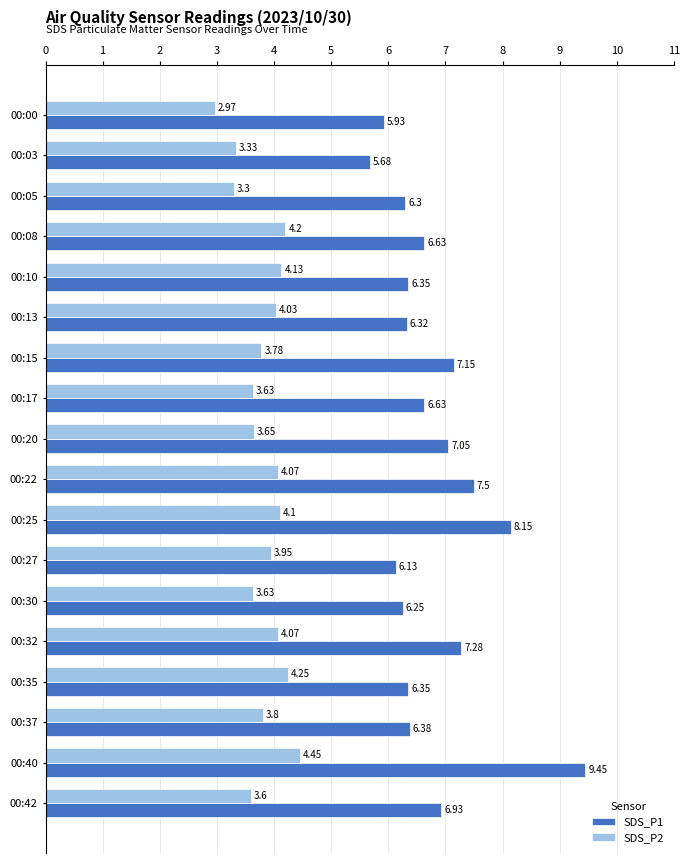

Is the value of SDS_P2 at 00:03 greater than the value of SDS_P1 at 00:27?

No